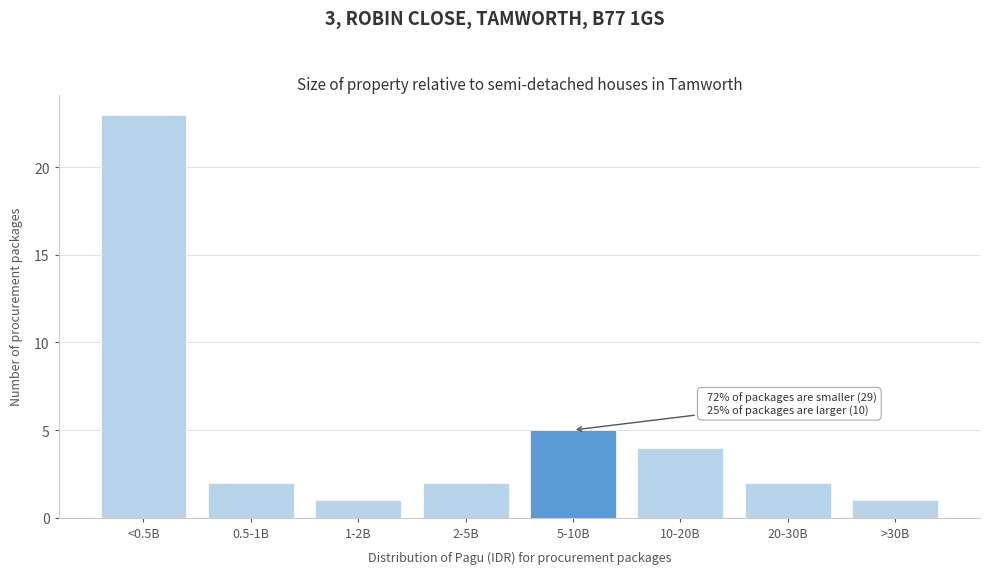

Reading right to left, transcribe all the data shown in this chart.

>30B=1	20-30B=2	10-20B=4	5-10B=5	2-5B=2	1-2B=1	0.5-1B=2	<0.5B=23